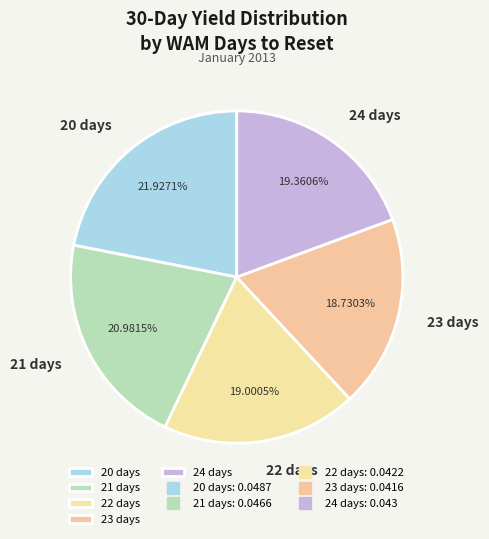

To the nearest percent, what is the difference between the 24 days and 21 days slice percentages?

2%